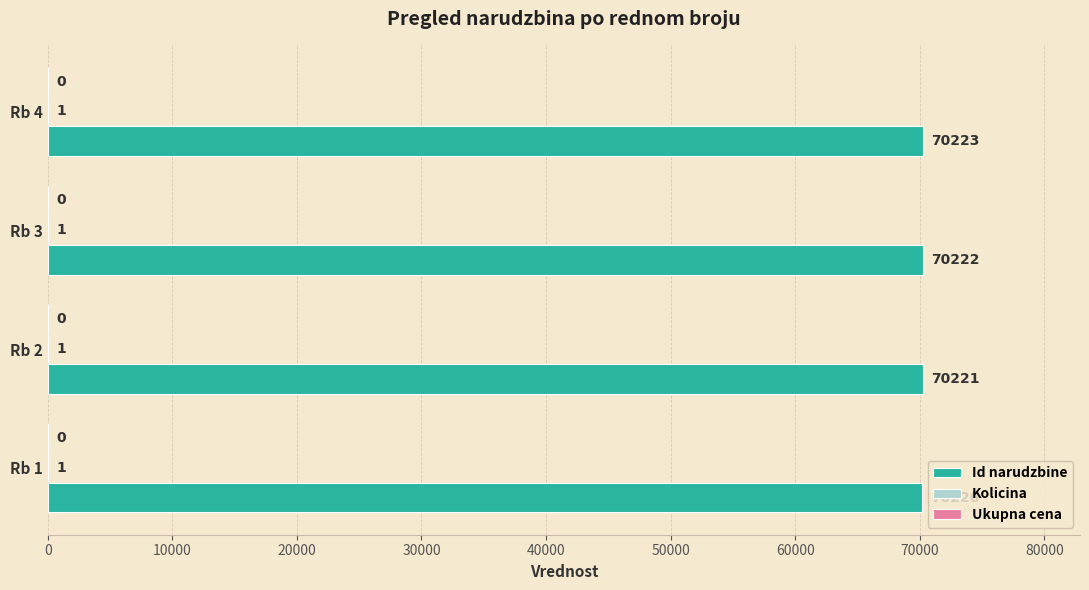

Which series changed the most between Rb 1 and Rb 2?

Id narudzbine